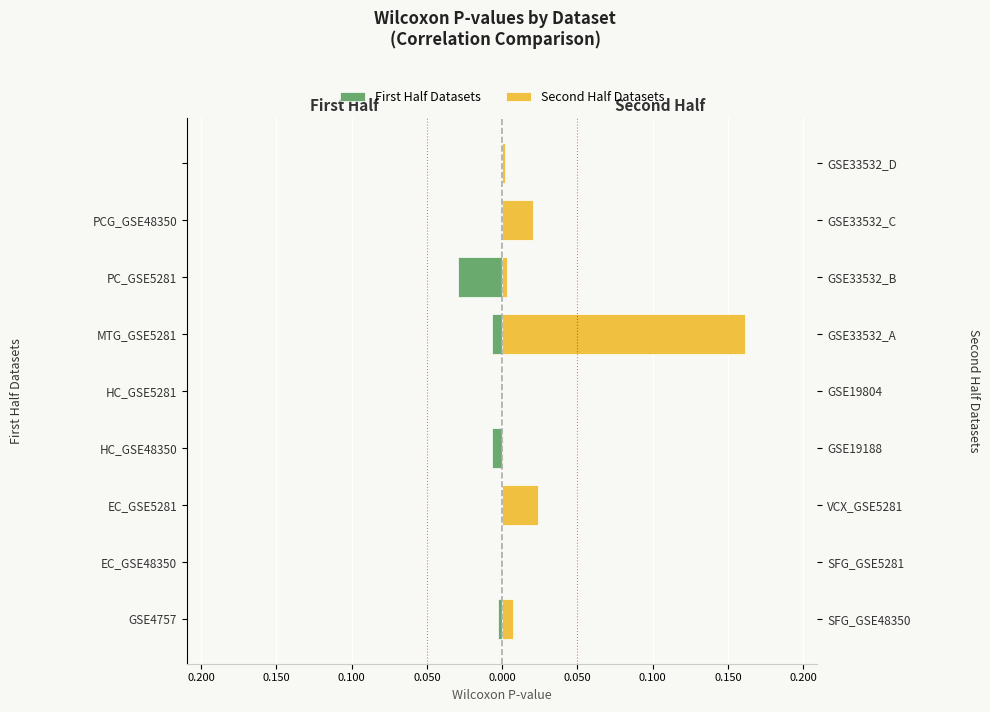

Reading left to right, what are all the values shown in this chart?

First Half Datasets: -0.0	-0.0	-0.0	-0.0	-0.0	-0.0	-0.0	-0.0	0.0
Second Half Datasets: 0.0	0.0	0.0	0.0	0.0	0.2	0.0	0.0	0.0